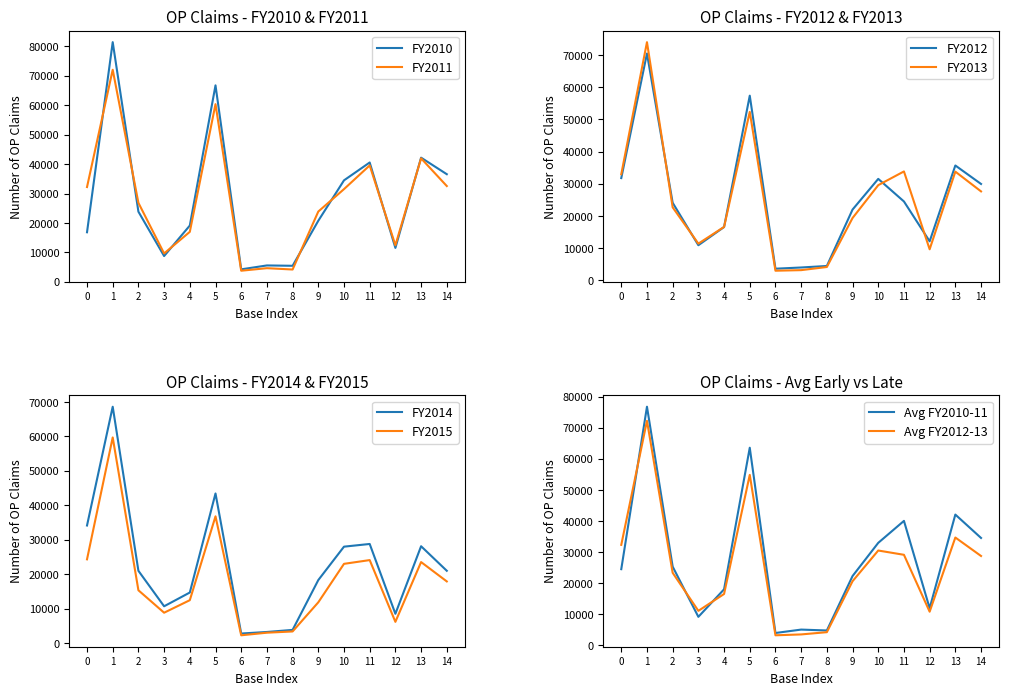

The value of FY2012 at 11 is 16797. True or false?

False